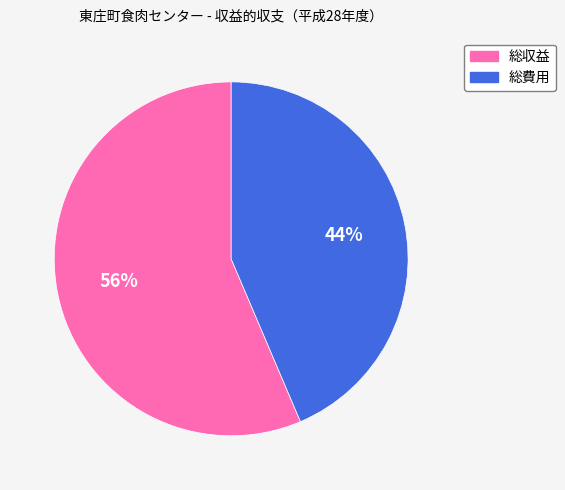

True or false: 総費用 accounts for 44% of the total.

True